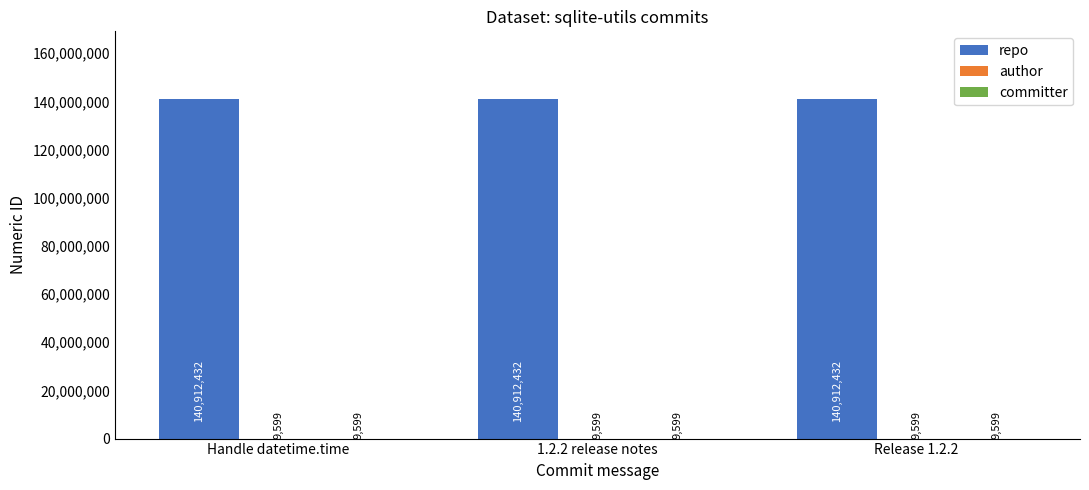

What is the greatest value displayed?

140912432